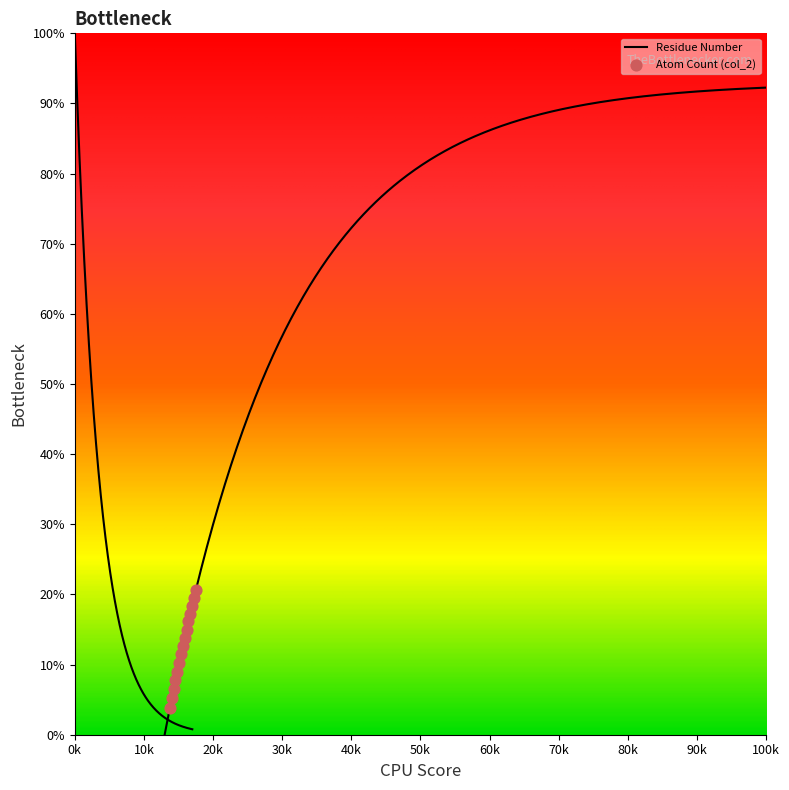

Which has a higher value, 3 or 5?

5